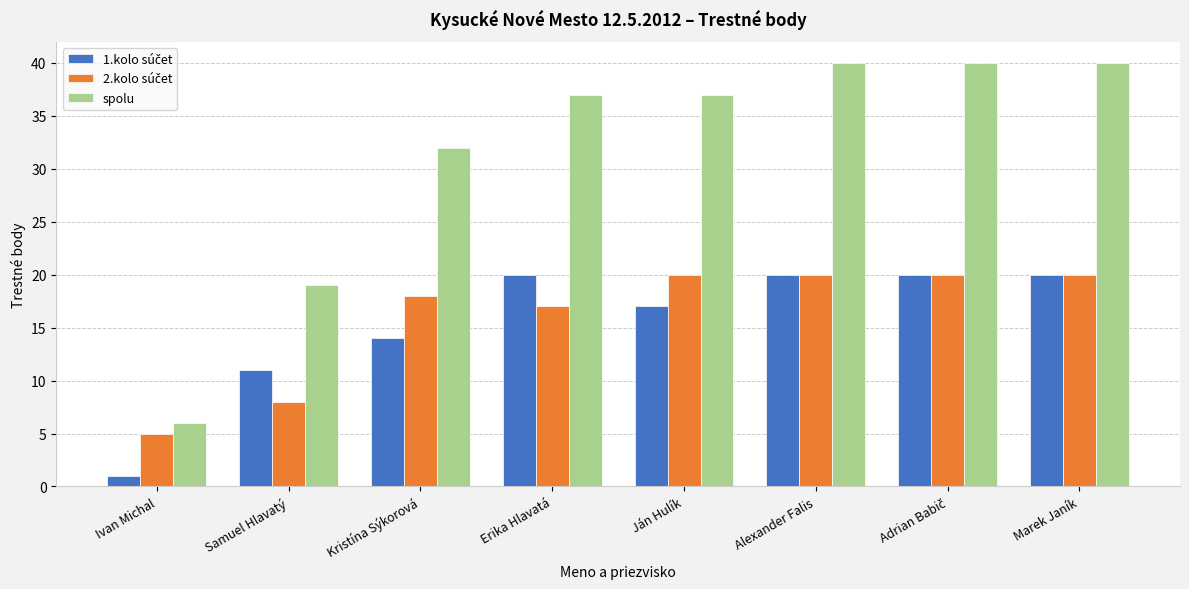

Between Kristína Sýkorová and Alexander Falis, which series saw the biggest shift?

spolu